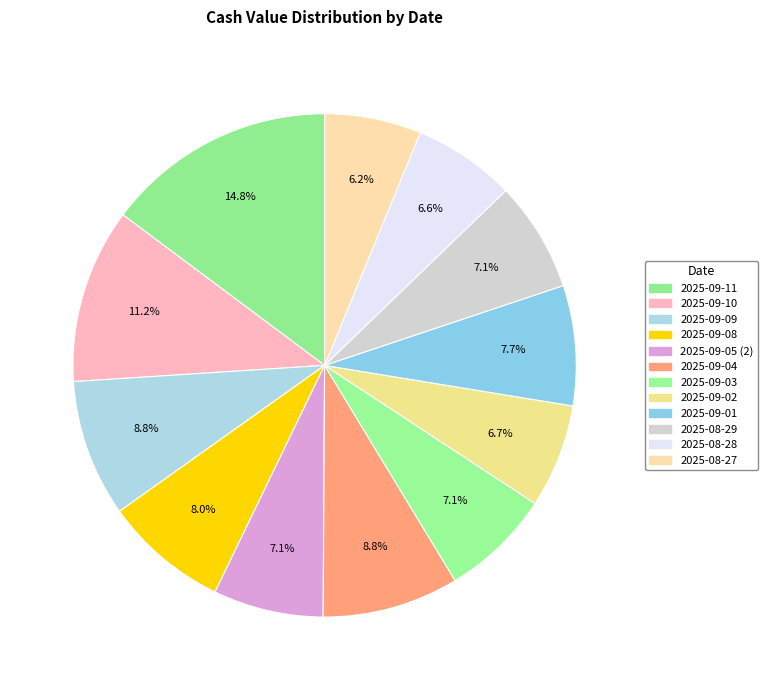

Count the number of slices in the pie.

12